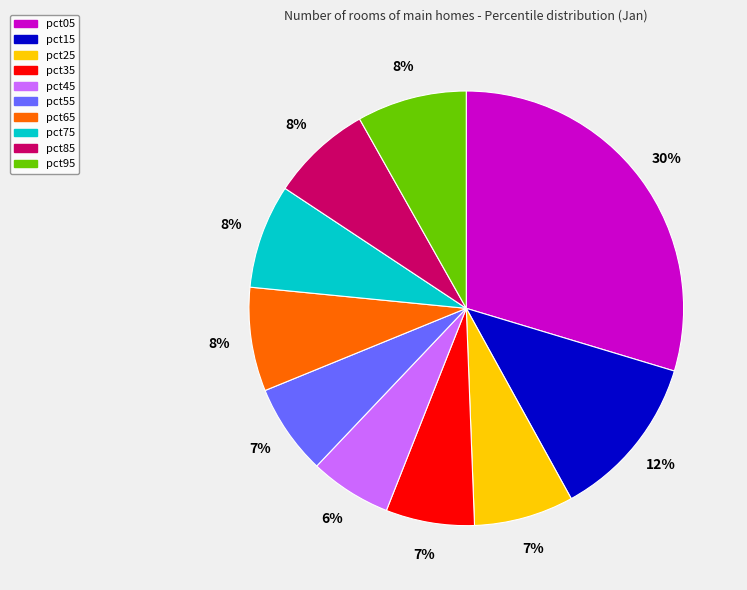

The pct85 slice represents 8% of the pie. True or false?

True